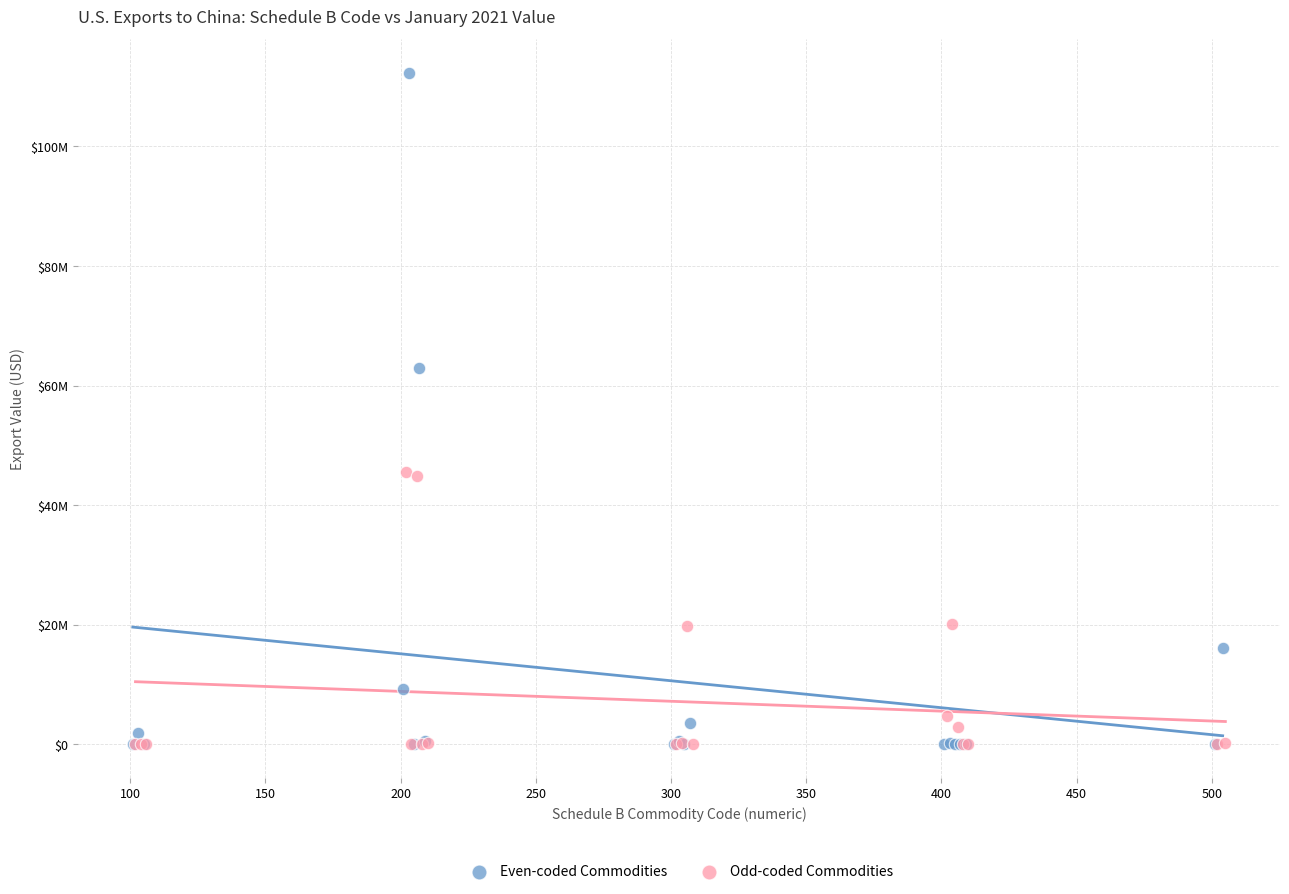

Which series reaches the maximum Y coordinate?

Even-coded Commodities